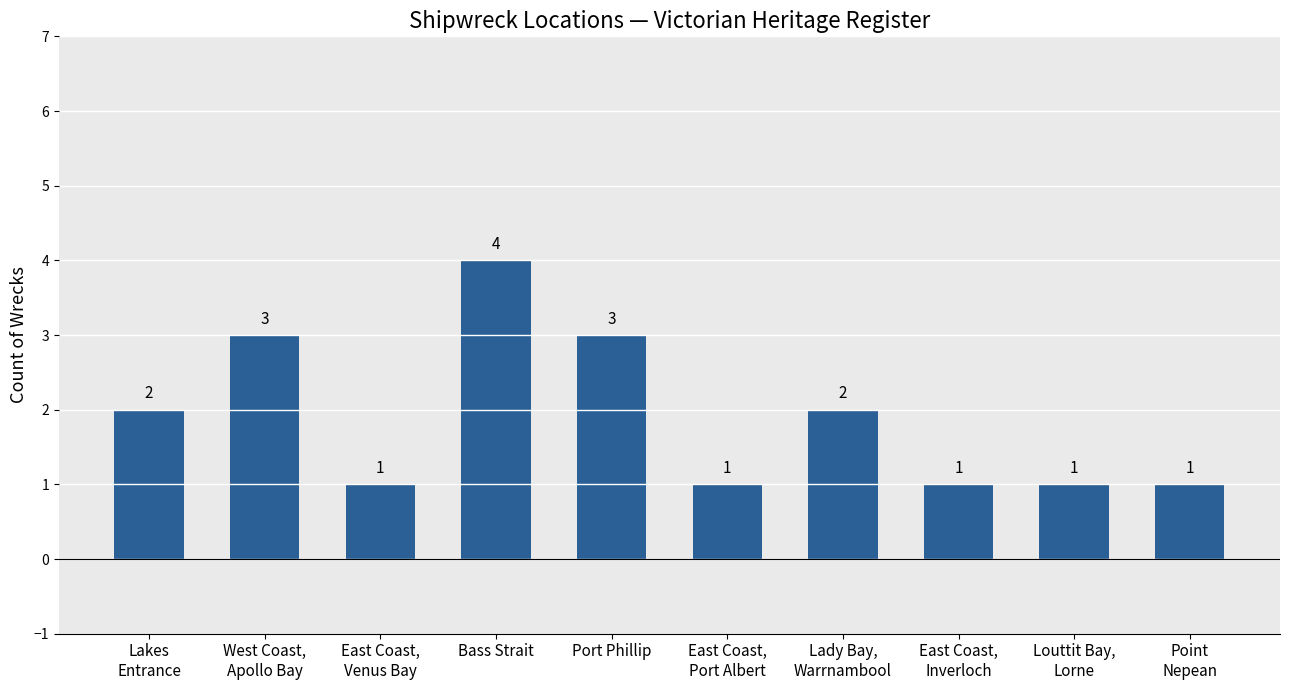

What is the maximum value shown in the chart?

4